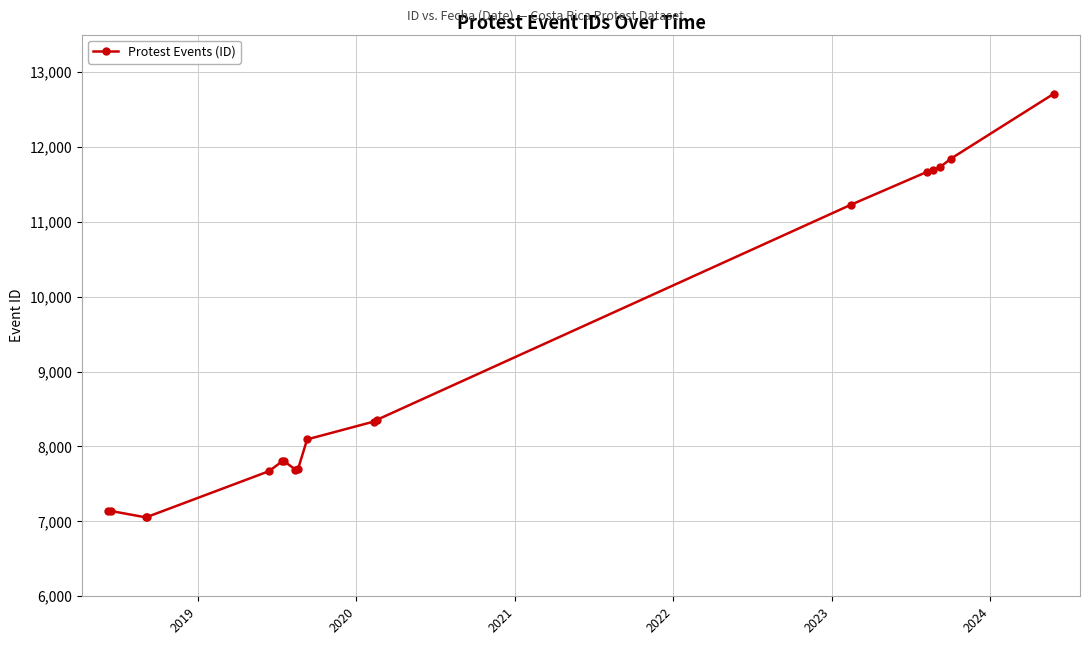

What is the maximum value shown in the chart?

12711